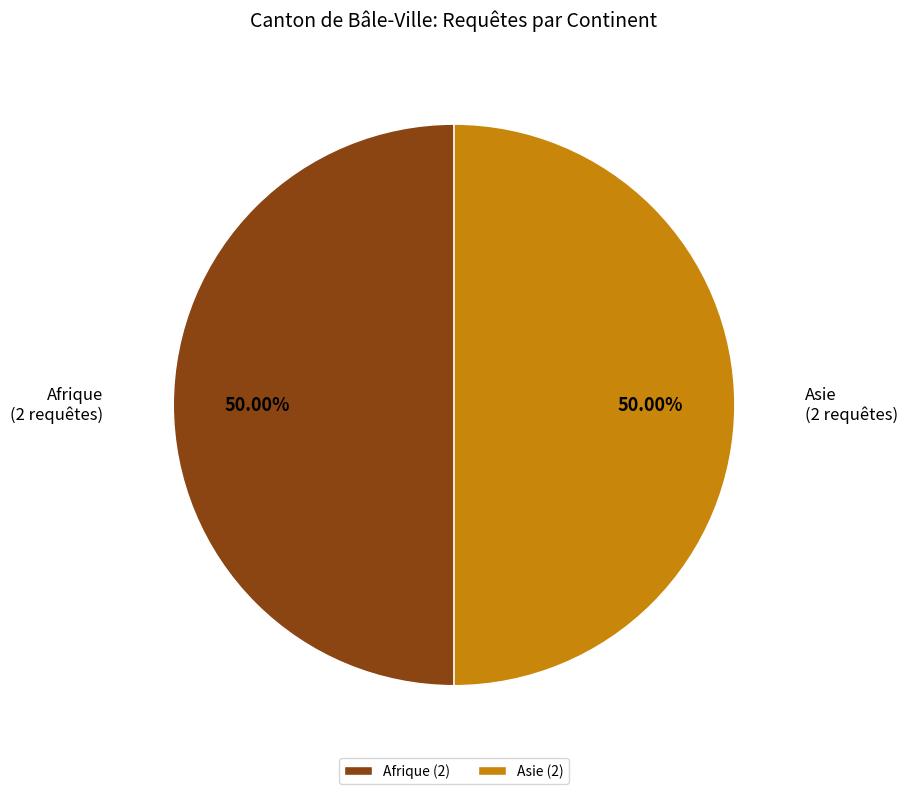

What is the ratio of the value at Afrique to the value at Asie?

1.0